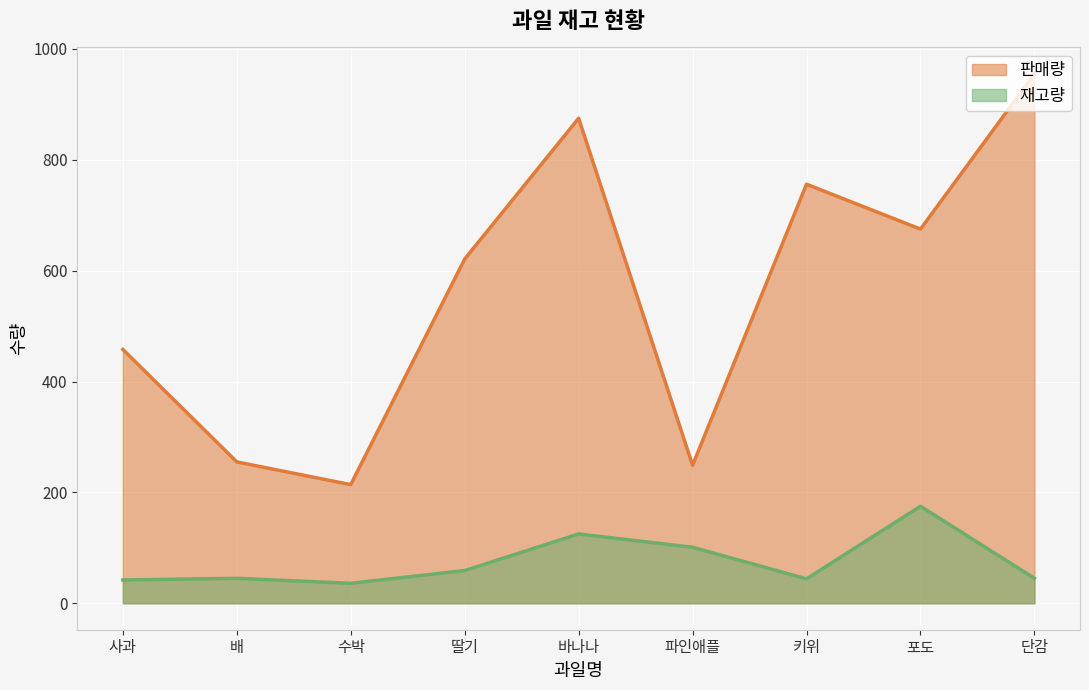

What is the label of the 5th point from the right?

바나나